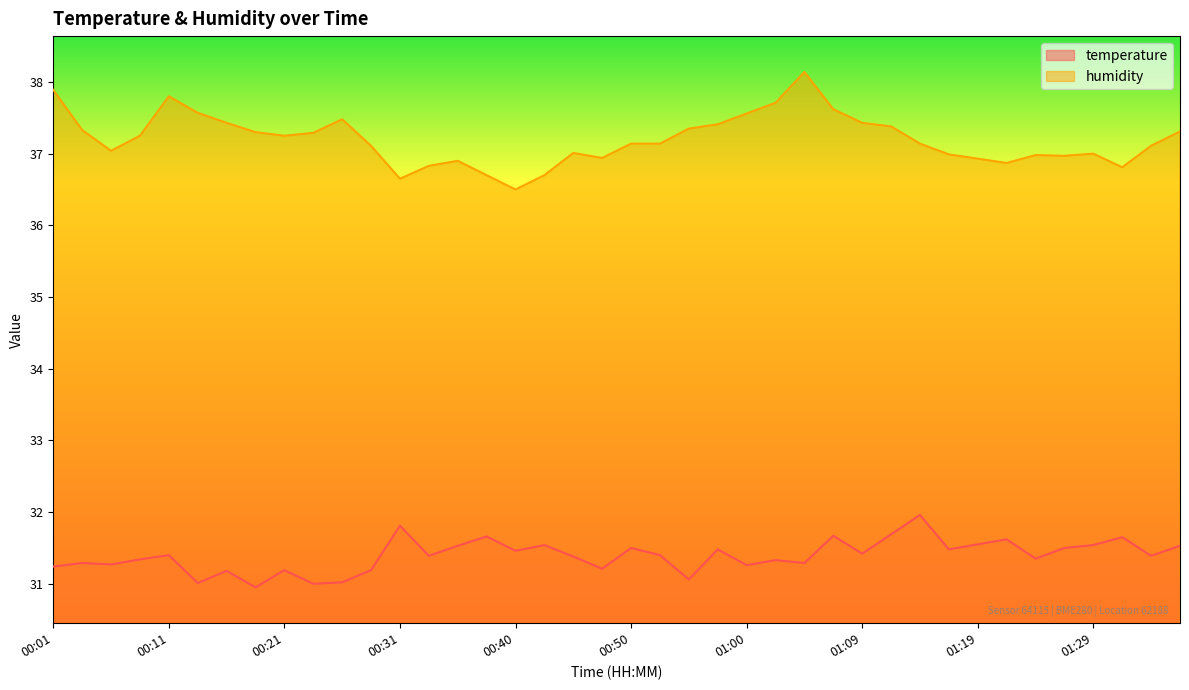

How many values in the humidity series exceed 37?

26